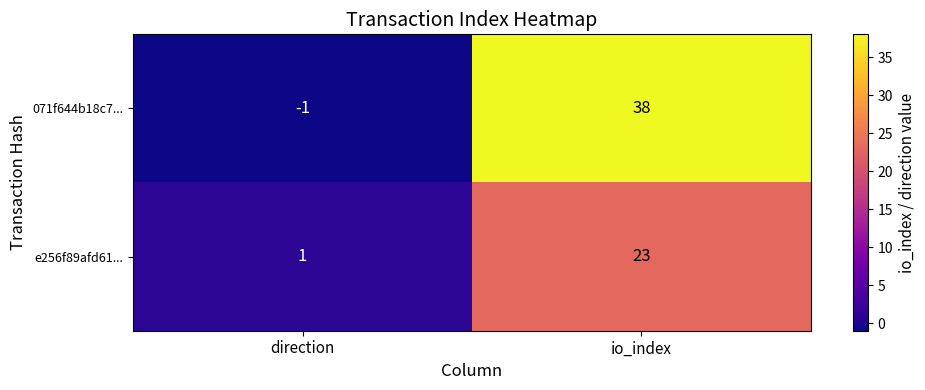

The e256f89afd61... series shows 8 at io_index. True or false?

False